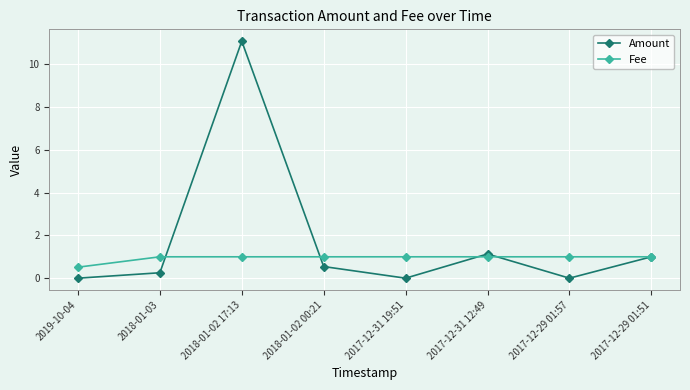

What is the spread (max minus min) of values at 2017-12-31 12:49?

0.1